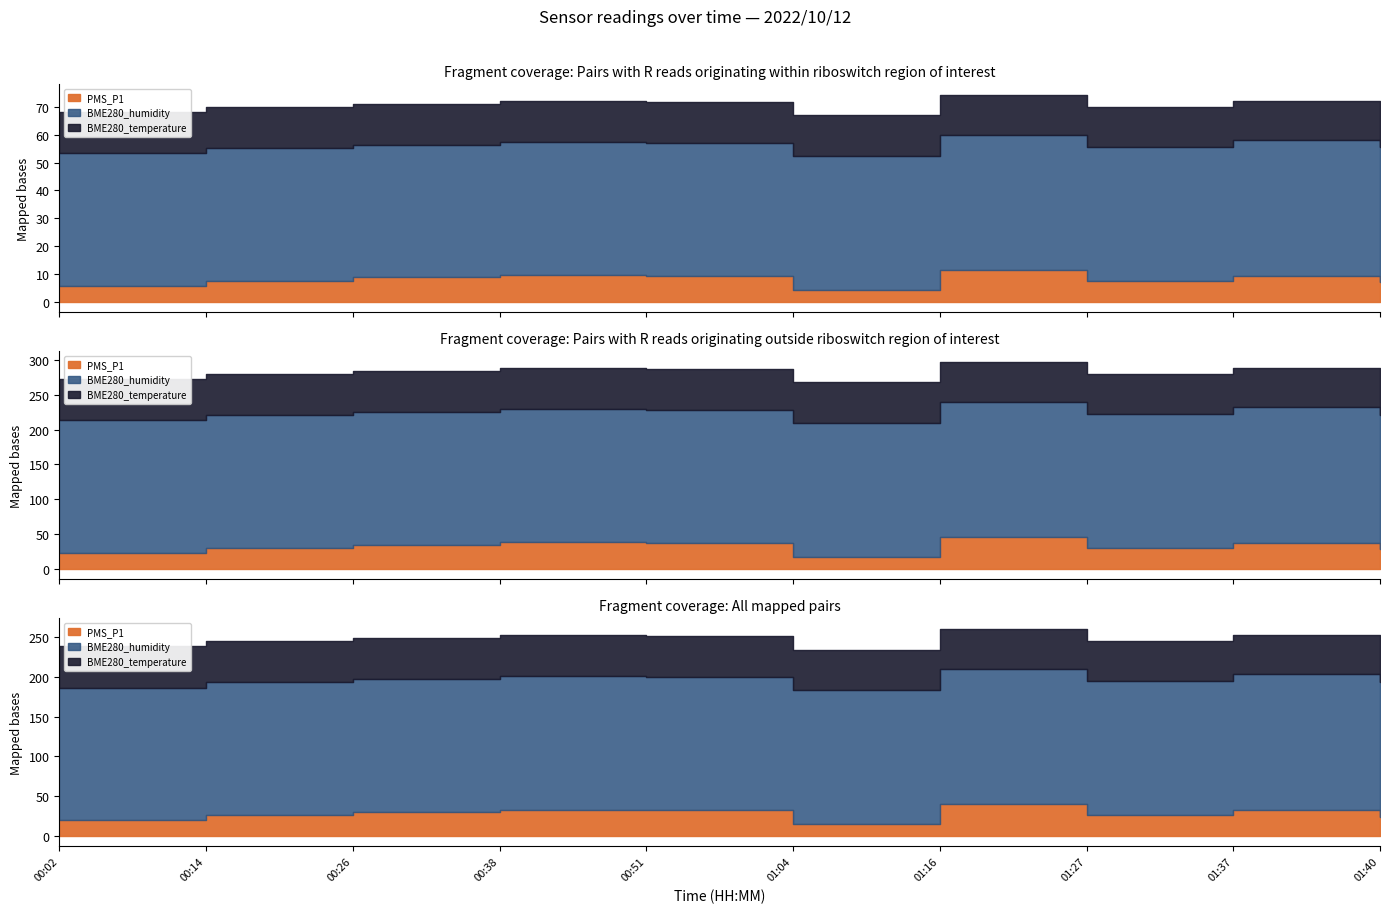

What is the average value of the BME280_humidity series?

48.1